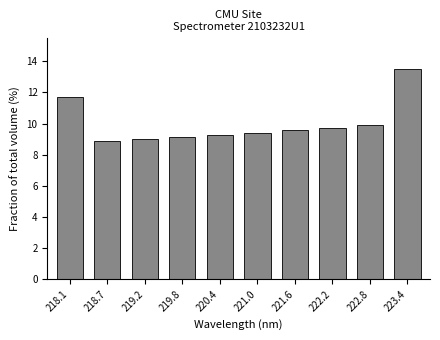

Reading right to left, extract all data points from this chart.

13.5	9.9	9.7	9.6	9.4	9.3	9.1	9.0	8.9	11.7